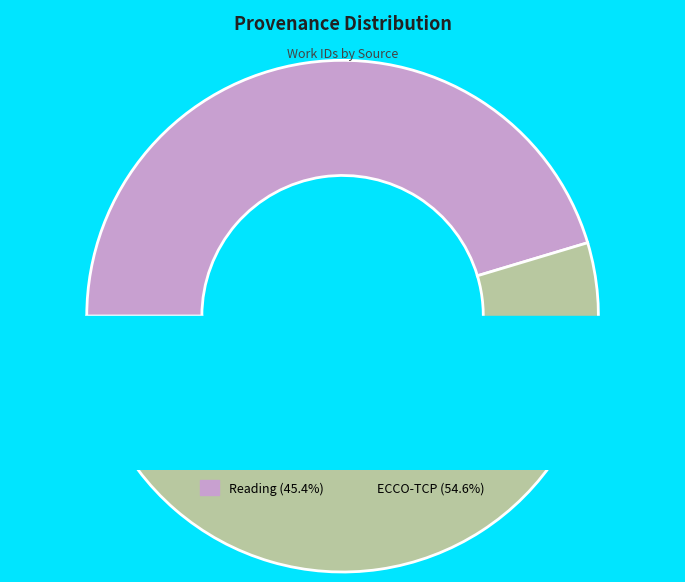

To the nearest percent, what percentage of the pie is Reading?

45%